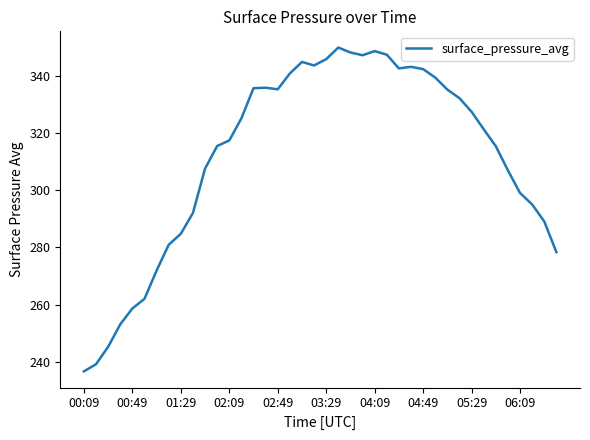

What is the minimum value shown in the chart?

236.7